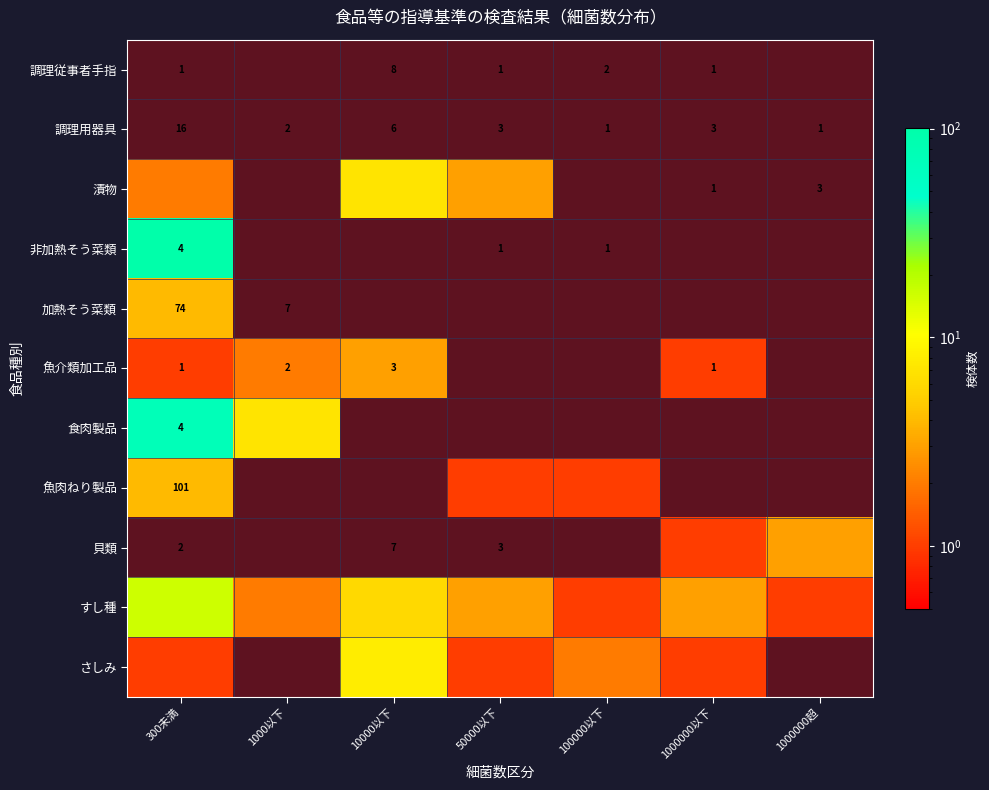

Which category has the highest value across all series?

300未満